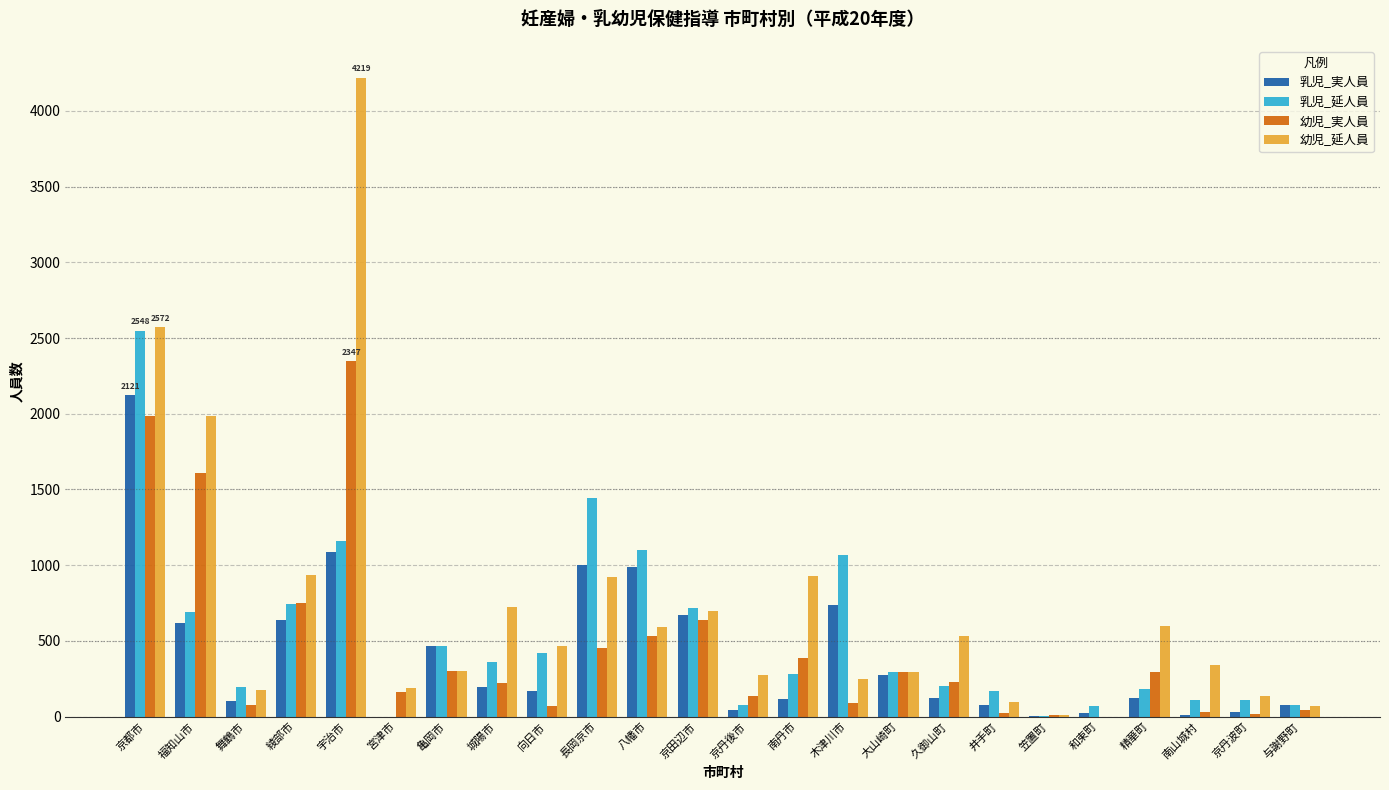

At which label does 乳児_延人員 reach its peak?

京都市